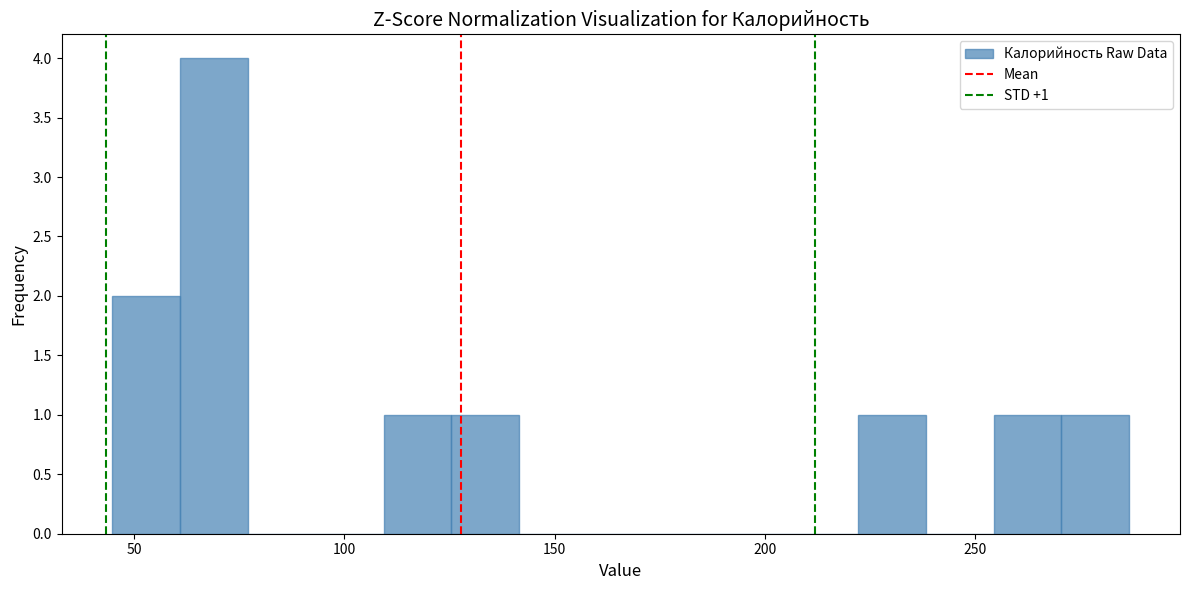

Read against the x-axis, roughly where is the centre of the tallest bar?

70